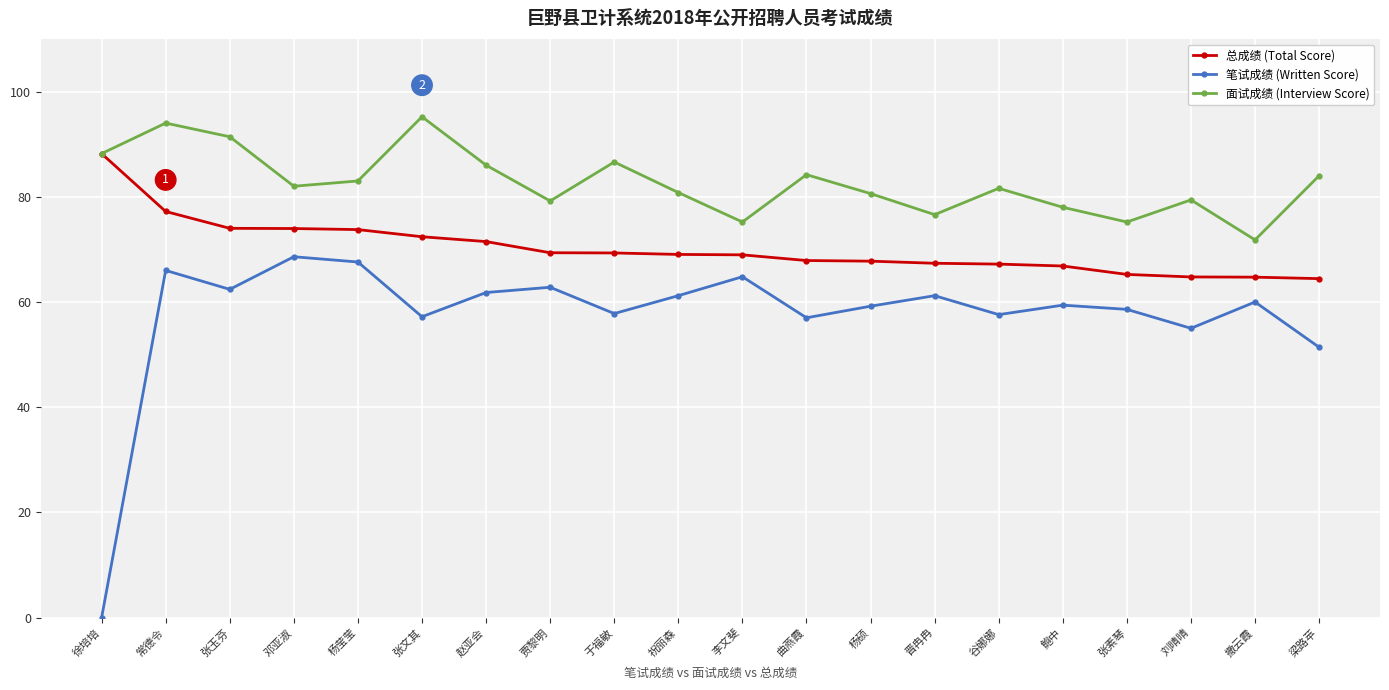

What is the difference between the 面试成绩 (Interview Score) values at 赵亚会 and 祝丽森?

5.2